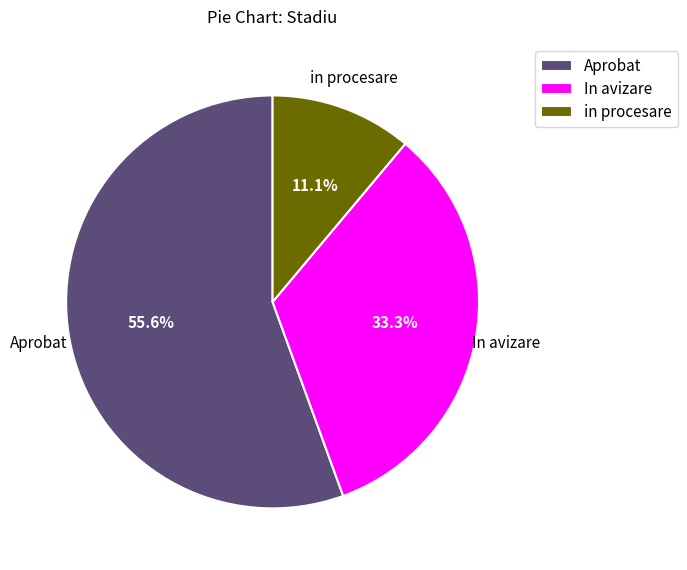

To the nearest percent, what is the difference between the largest and smallest slice percentages?

44%